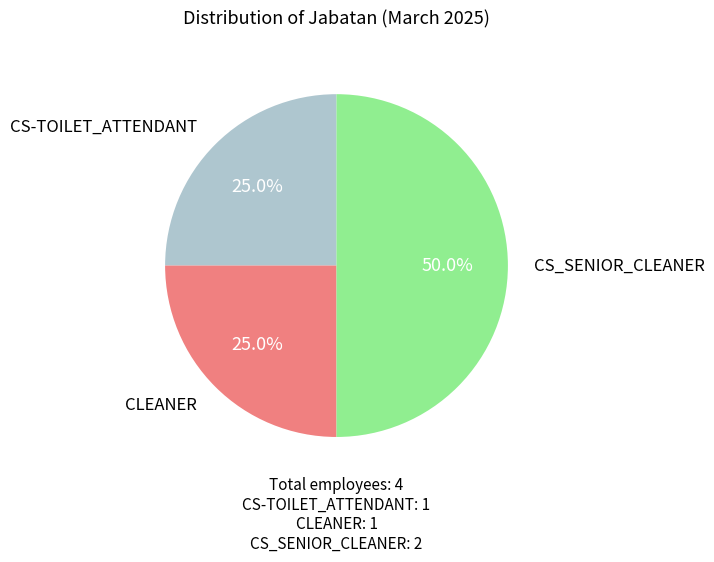

Count the number of slices in the pie.

3